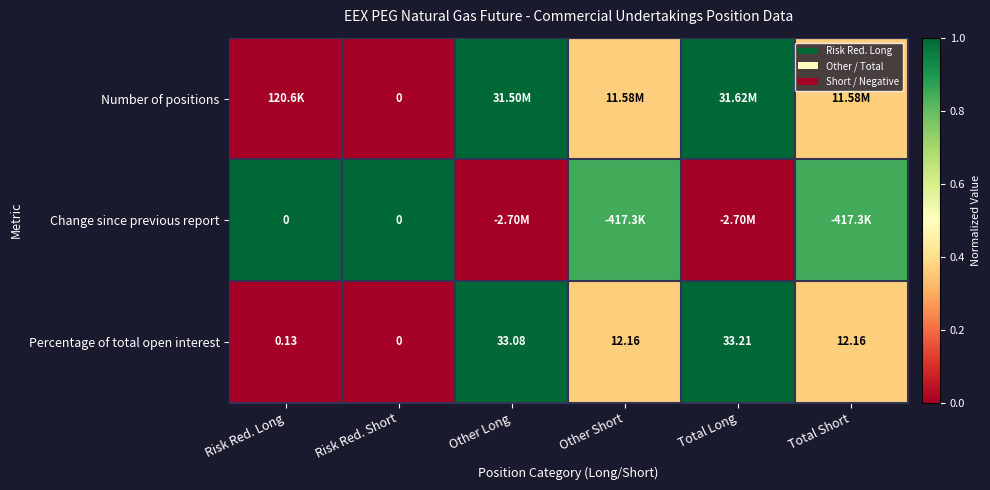

At which label does Percentage of total open interest reach its peak?

Total Long